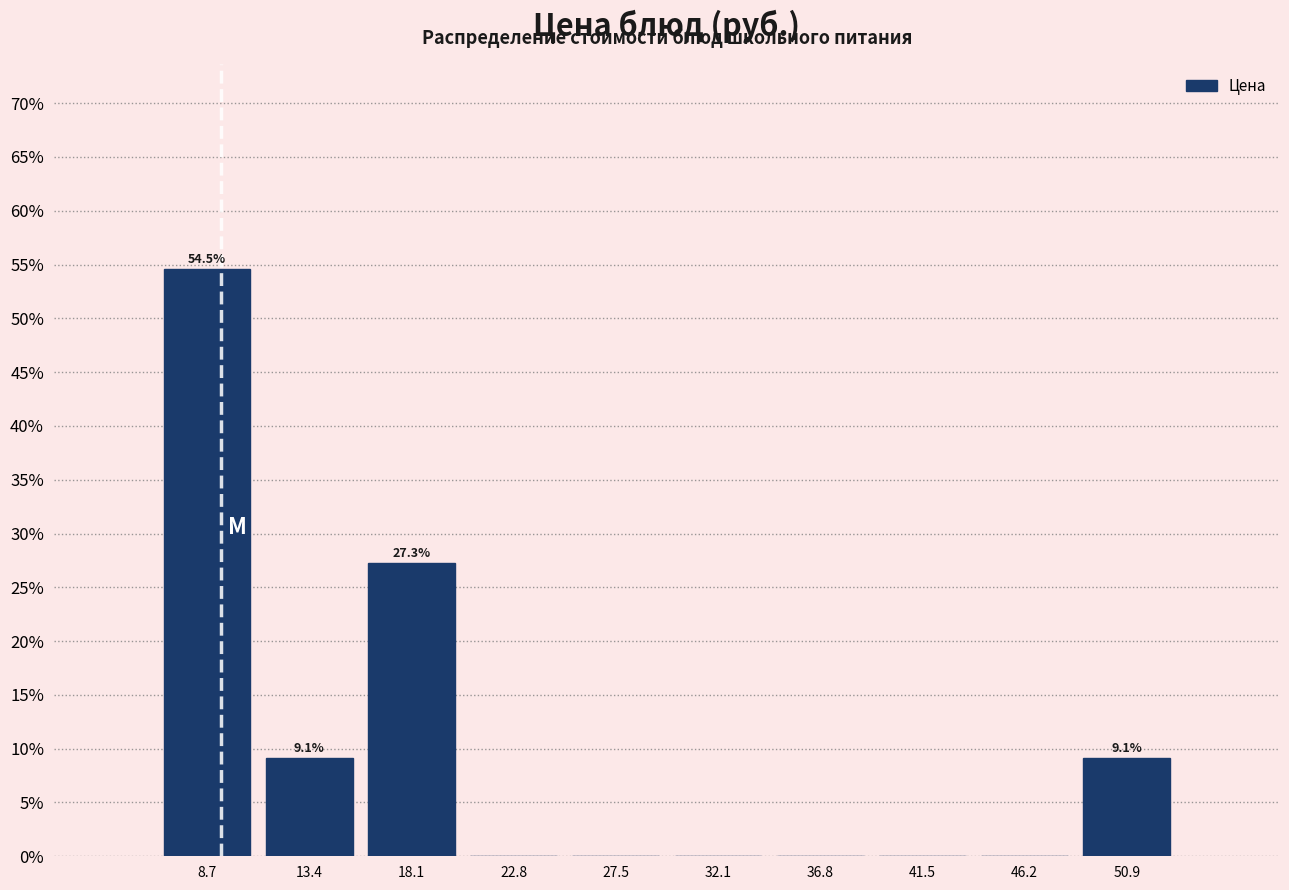

Which range on the x-axis has the tallest bar?

6.5 to 11.0